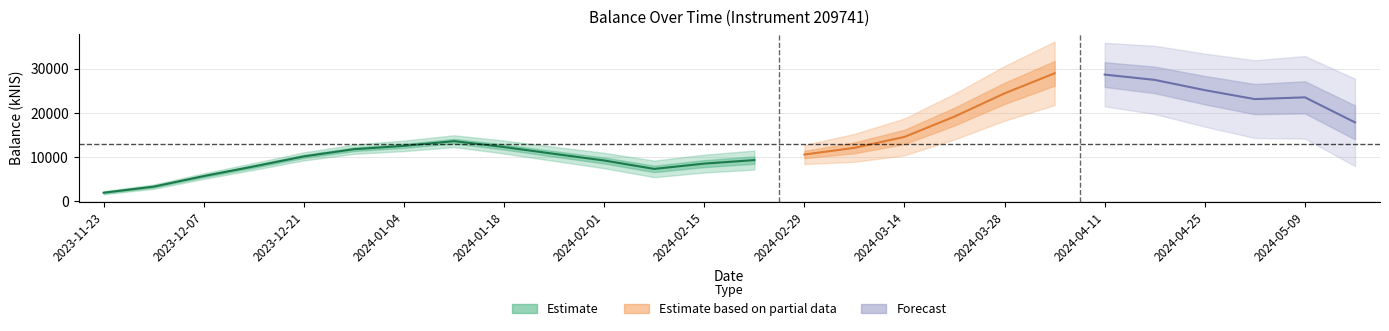

What is the label of the 5th point from the left?

2023-12-21